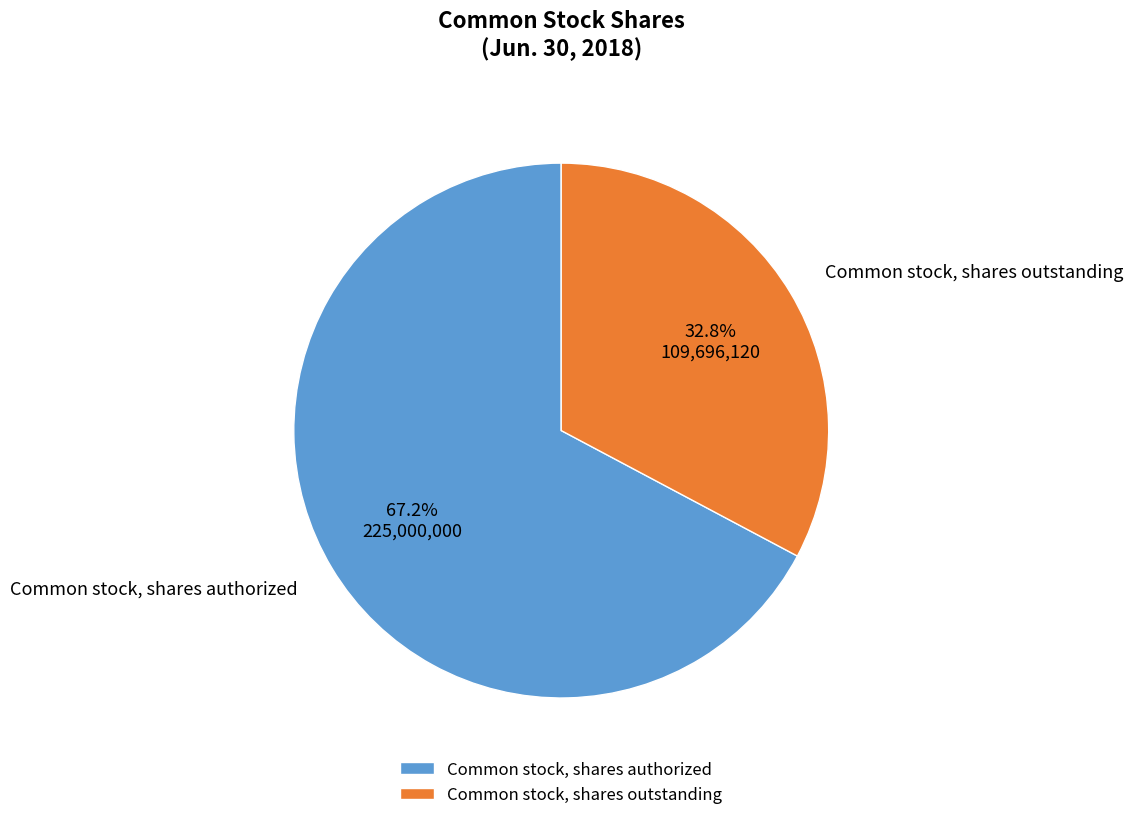

What percentage is the Common stock, shares outstanding slice, to the nearest percent?

33%